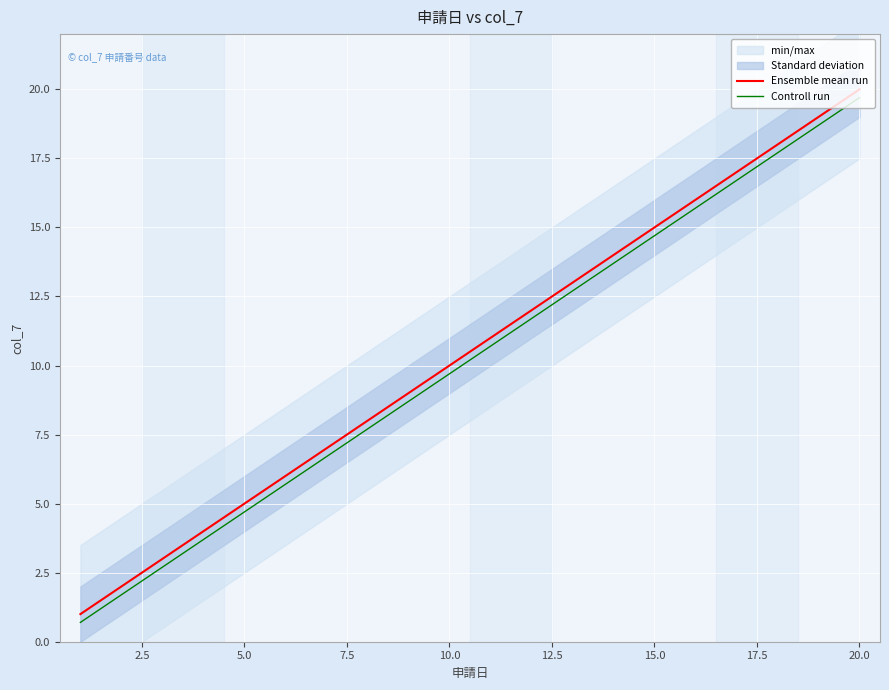

Reading left to right, transcribe all the data shown in this chart.

Ensemble mean run: 1.0	2.0	3.0	4.0	5.0	6.0	7.0	8.0	9.0	10.0	11.0	12.0	13.0	14.0	15.0	16.0	17.0	18.0	19.0	20.0
Controll run: 0.7	1.7	2.7	3.7	4.7	5.7	6.7	7.7	8.7	9.7	10.7	11.7	12.7	13.7	14.7	15.7	16.7	17.7	18.7	19.7